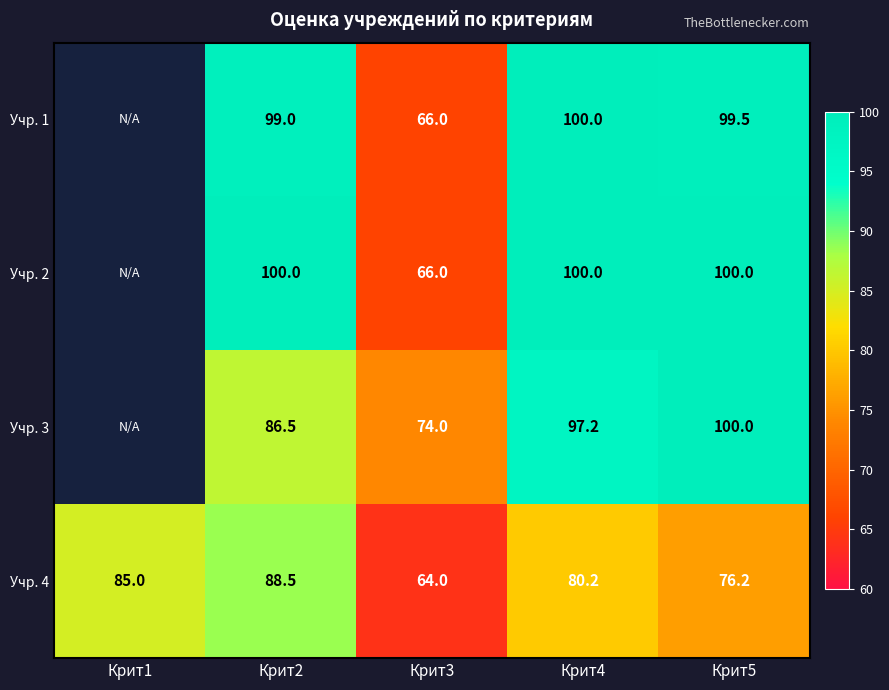

What is the difference between the highest and lowest values at Крит4?

19.8